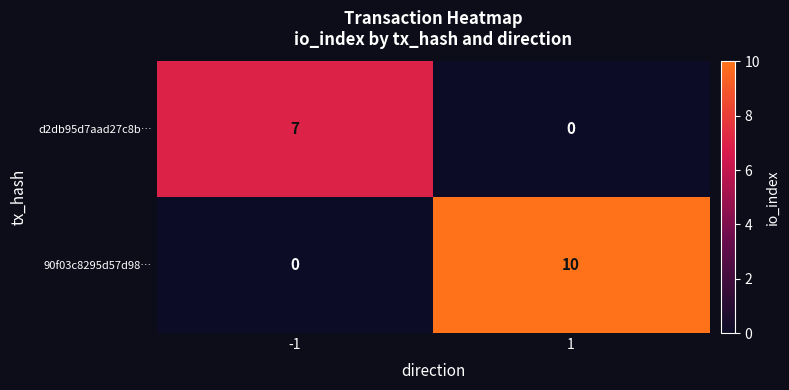

Reading left to right, extract all data points from this chart.

d2db95d7aad27c8b…: 7	0
90f03c8295d57d98…: 0	10